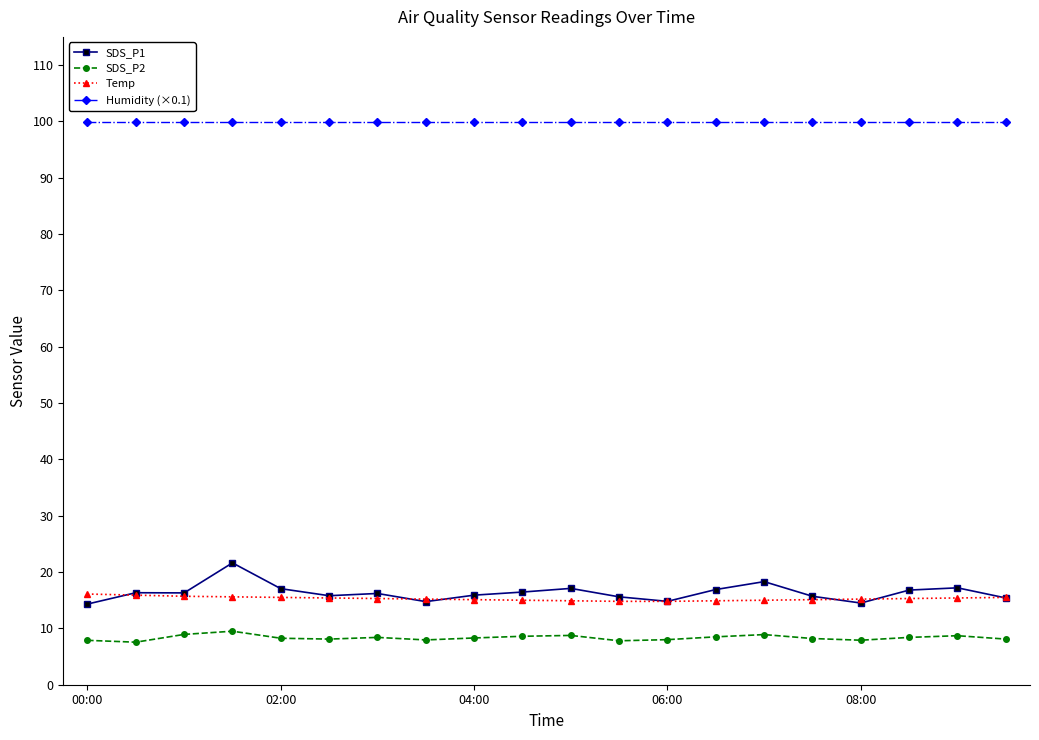

Which series has the widest spread of values?

SDS_P1